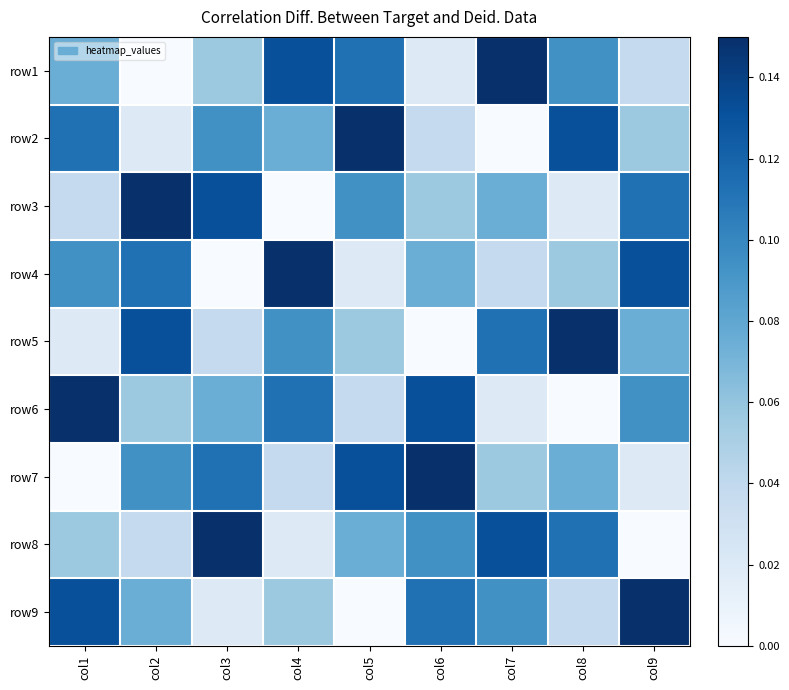

Reading left to right, extract all data points from this chart.

row1: col1=0.1	col2=0.0	col3=0.1	col4=0.1	col5=0.1	col6=0.0	col7=0.1	col8=0.1	col9=0.0
row2: col1=0.1	col2=0.0	col3=0.1	col4=0.1	col5=0.1	col6=0.0	col7=0.0	col8=0.1	col9=0.1
row3: col1=0.0	col2=0.1	col3=0.1	col4=0.0	col5=0.1	col6=0.1	col7=0.1	col8=0.0	col9=0.1
row4: col1=0.1	col2=0.1	col3=0.0	col4=0.1	col5=0.0	col6=0.1	col7=0.0	col8=0.1	col9=0.1
row5: col1=0.0	col2=0.1	col3=0.0	col4=0.1	col5=0.1	col6=0.0	col7=0.1	col8=0.1	col9=0.1
row6: col1=0.1	col2=0.1	col3=0.1	col4=0.1	col5=0.0	col6=0.1	col7=0.0	col8=0.0	col9=0.1
row7: col1=0.0	col2=0.1	col3=0.1	col4=0.0	col5=0.1	col6=0.1	col7=0.1	col8=0.1	col9=0.0
row8: col1=0.1	col2=0.0	col3=0.1	col4=0.0	col5=0.1	col6=0.1	col7=0.1	col8=0.1	col9=0.0
row9: col1=0.1	col2=0.1	col3=0.0	col4=0.1	col5=0.0	col6=0.1	col7=0.1	col8=0.0	col9=0.1